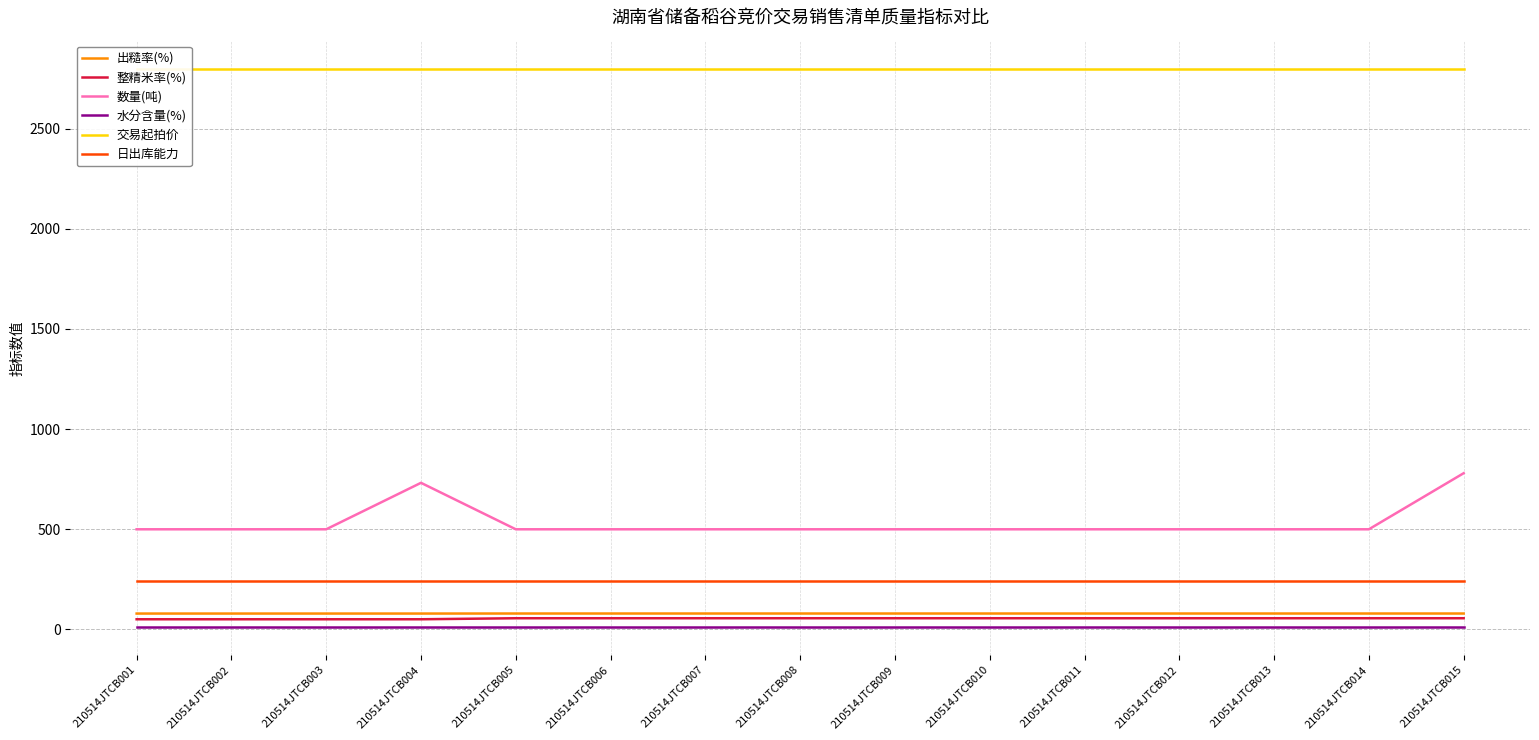

True or false: 日出库能力 has more than 0 interior local peaks.

False